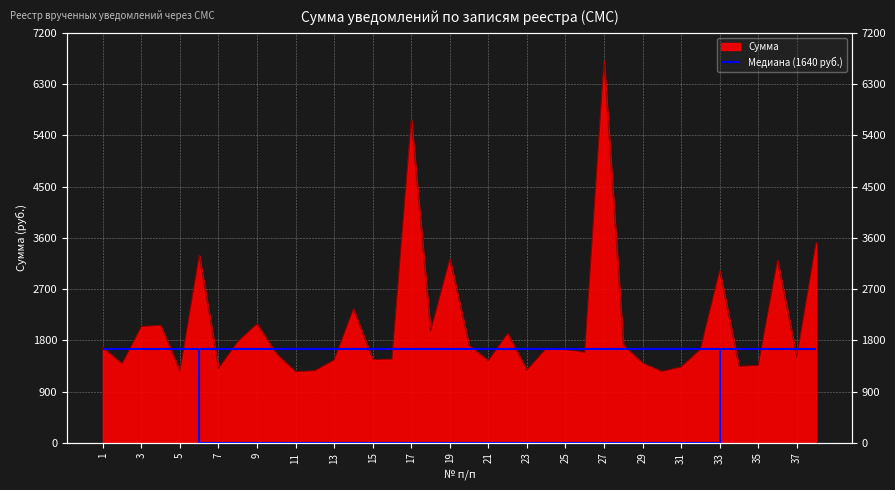

Rank the categories by value from highest to lowest.

27, 17, 38, 6, 19, 36, 33, 14, 9, 4, 3, 18, 22, 8, 28, 20, 1, 24, 32, 25, 26, 10, 37, 16, 15, 13, 21, 29, 2, 35, 34, 31, 7, 23, 12, 5, 30, 11